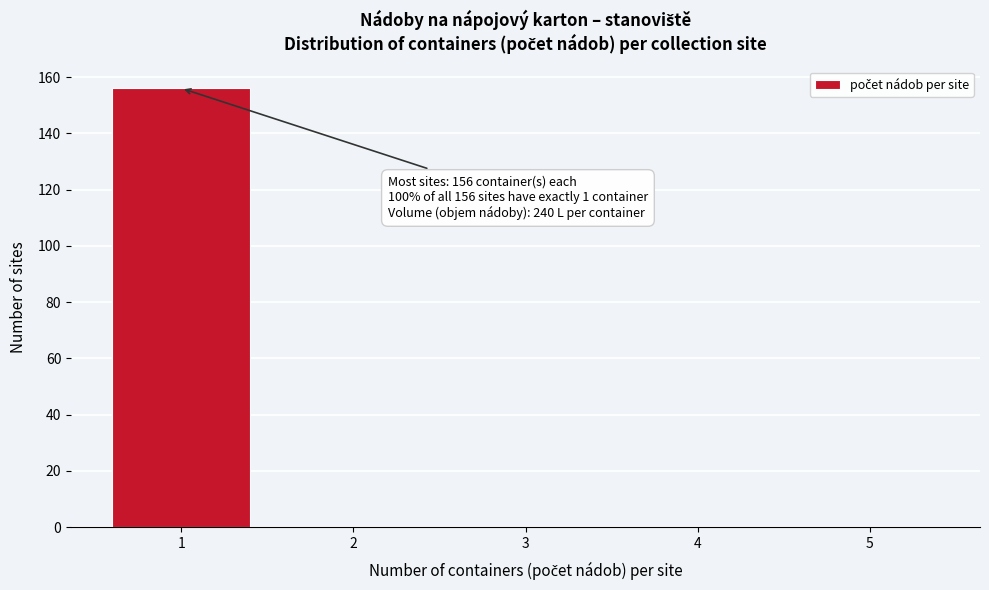

Over which range of the x-axis is the bar tallest?

0.5 to 1.5